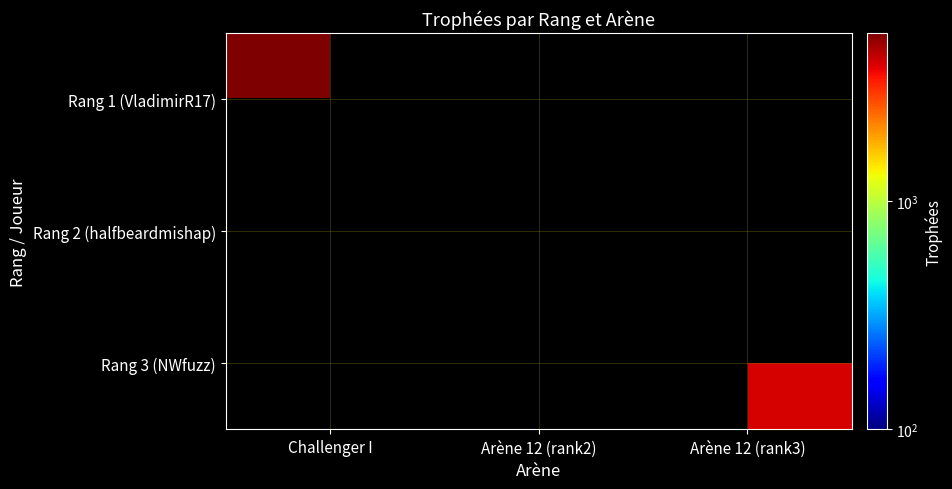

Is it true that Rang 3 (NWfuzz) equals 4001.0 at Arène 12 (rank3)?

True